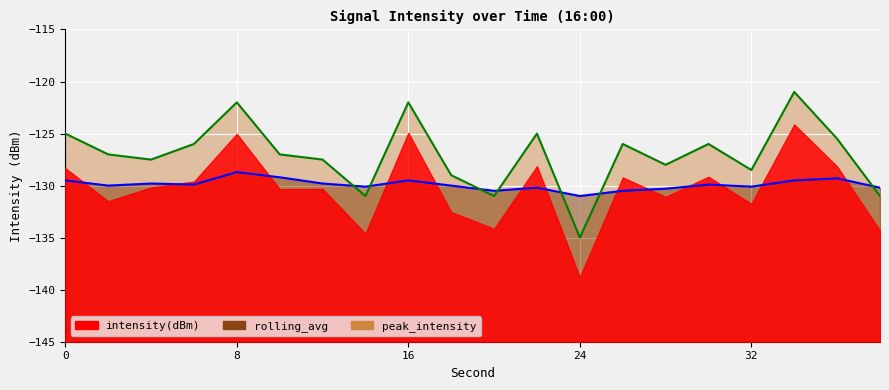

Read the rolling_avg value at 4.

-129.8